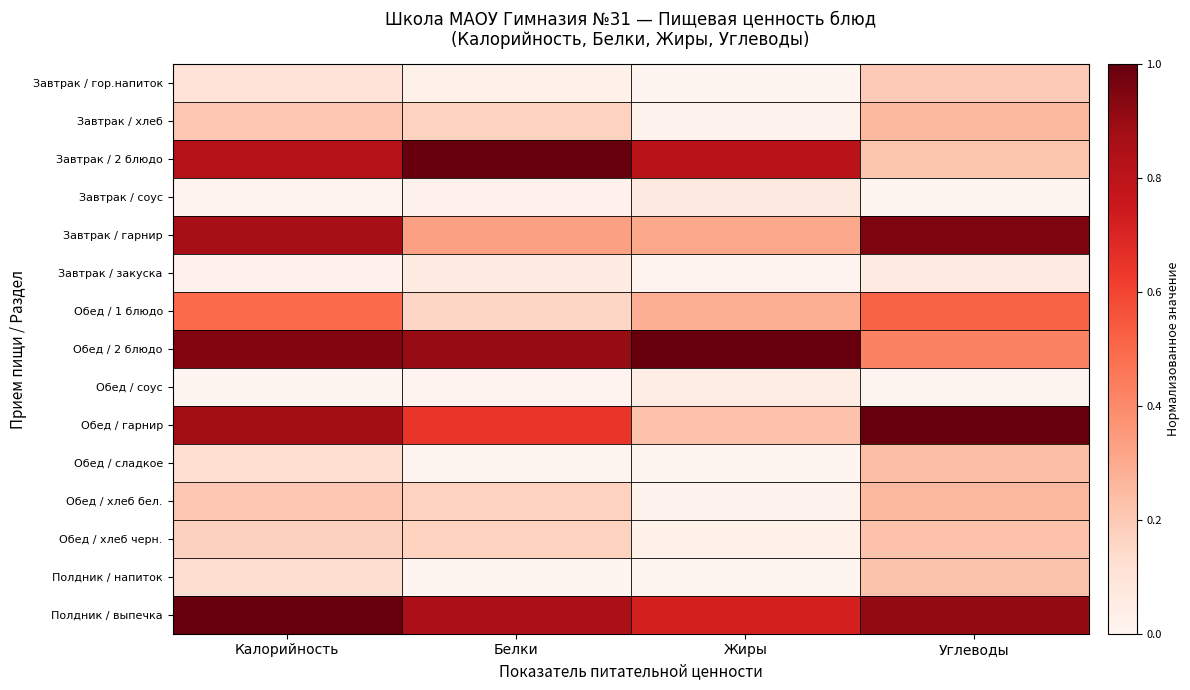

Which series has the widest spread of values?

Завтрак / 2 блюдо